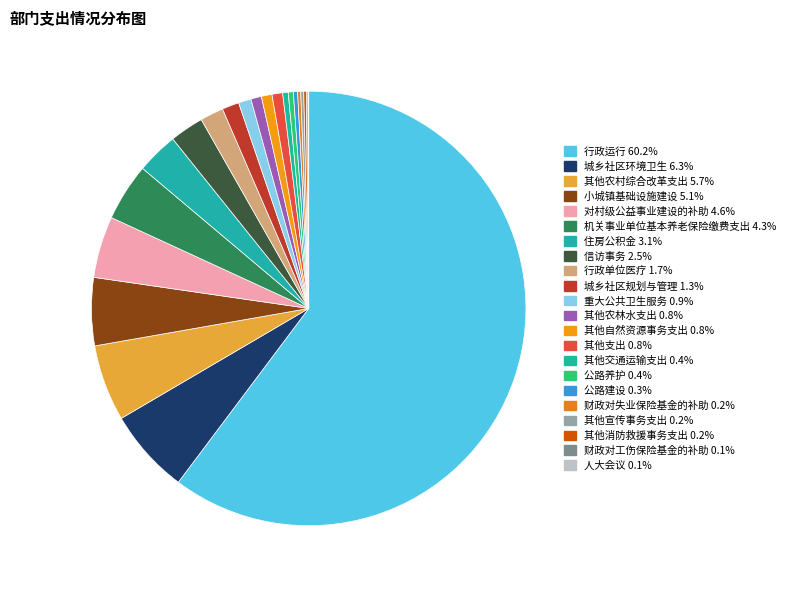

What is the largest slice in the pie chart?

行政运行